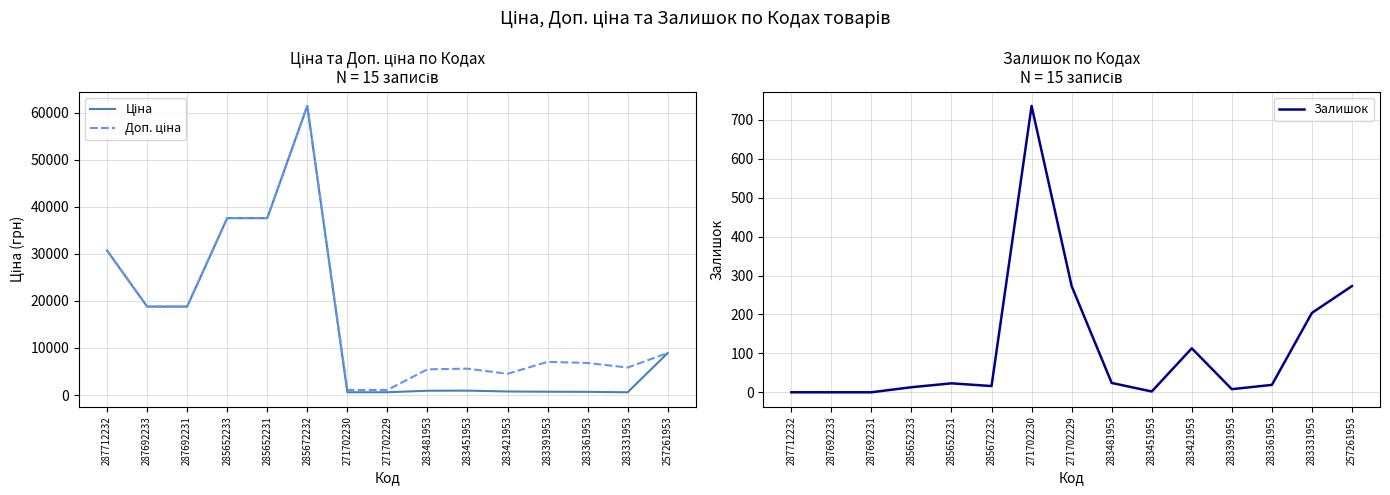

The Ціна series shows 37593.6 at 285652231. True or false?

True